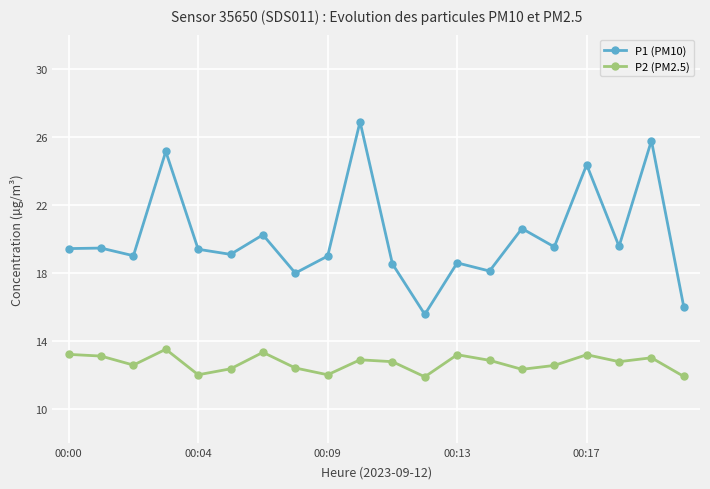

Which series has the largest range (max minus min)?

P1 (PM10)